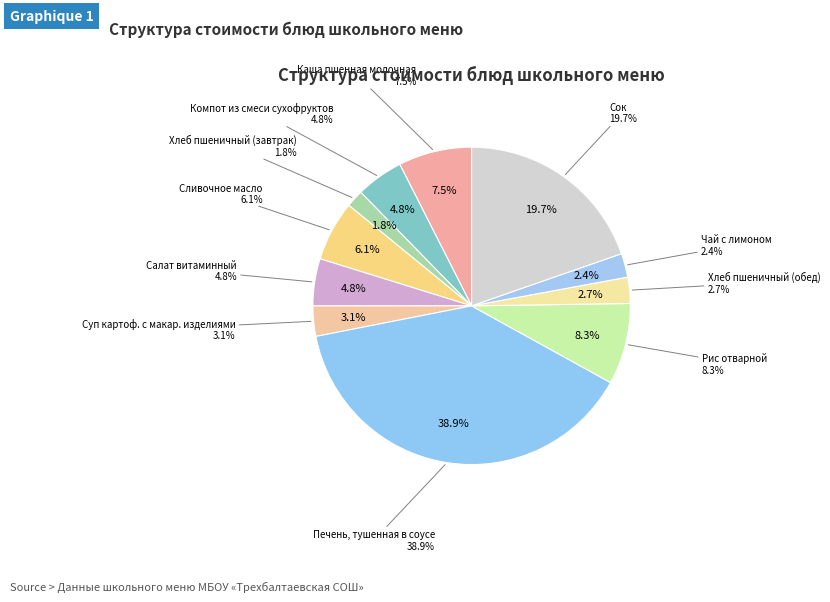

What is the ratio of the value at Каша пшенная молочная to the value at Сок?

0.4